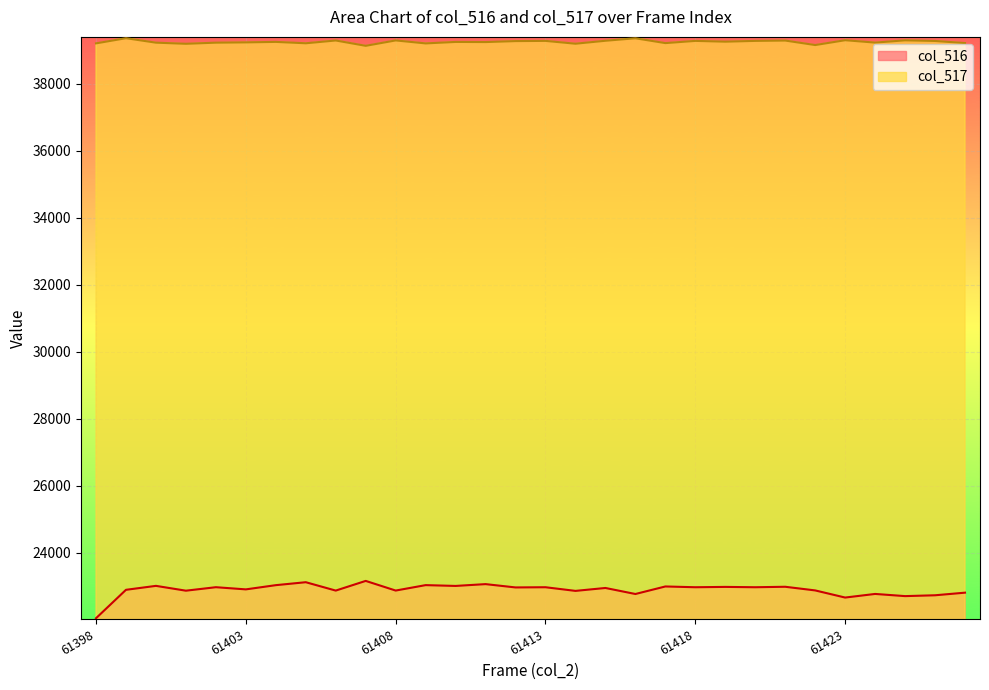

True or false: col_517 and col_516 intersect in this chart.

False